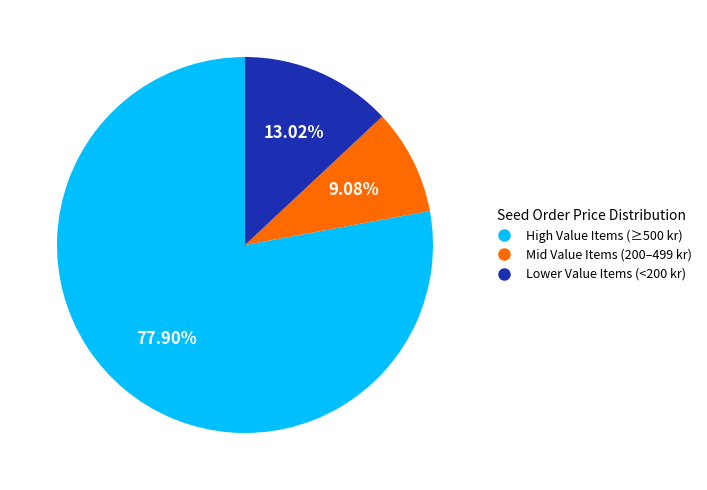

Rank the categories by value from lowest to highest.

Mid Value Items (200–499 kr), Lower Value Items (<200 kr), High Value Items (≥500 kr)